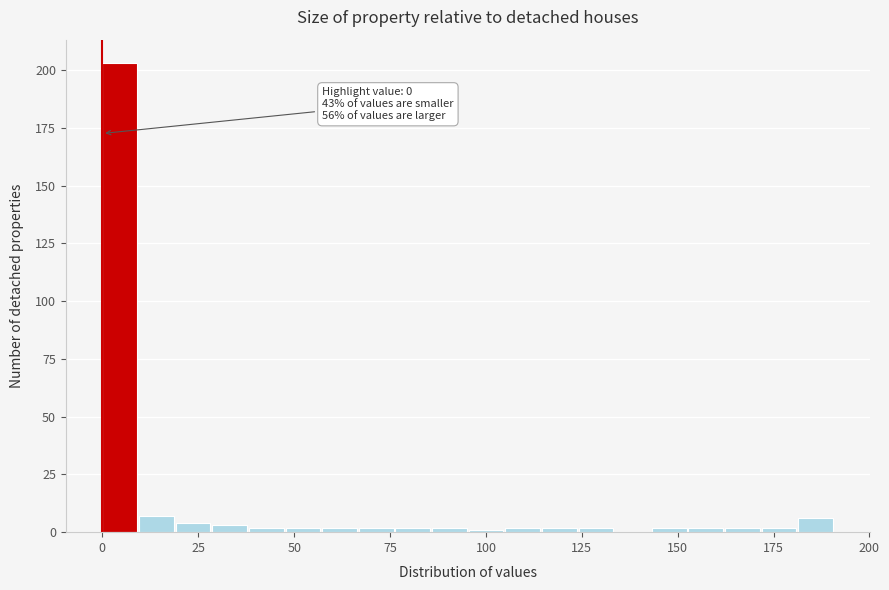

Around what value on the x-axis is the tallest bar? Give the approximate position of its centre, as read against the axis.

5